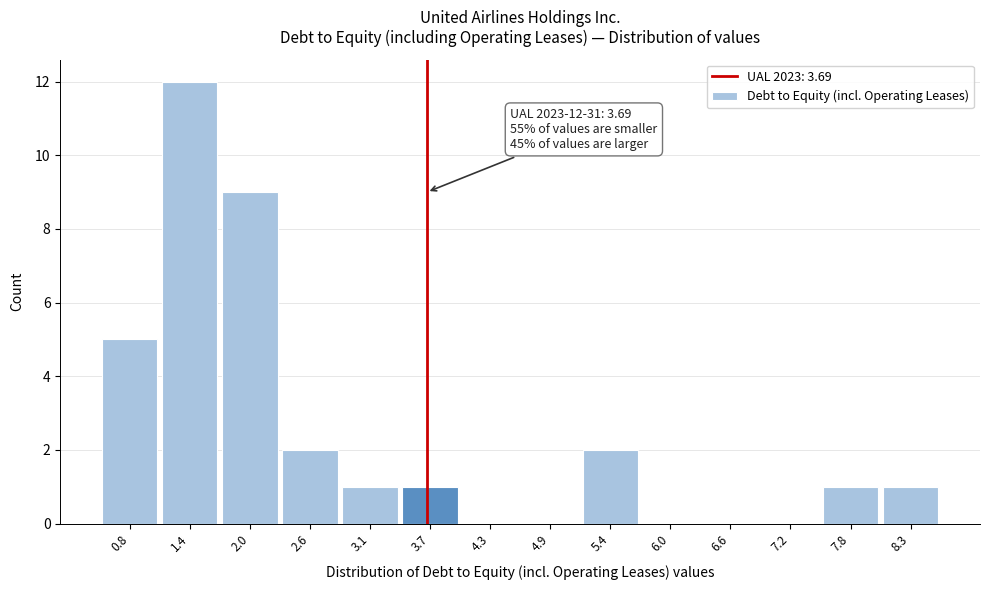

Over which range of the x-axis is the bar tallest?

1.1 to 1.7